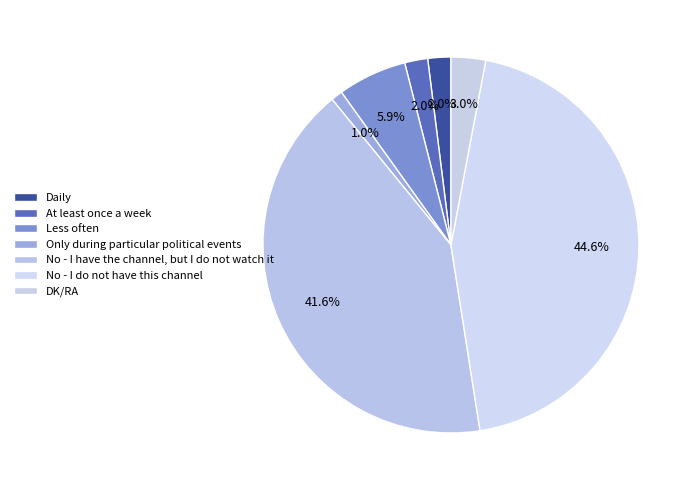

The Only during particular political events slice represents 7% of the pie. True or false?

False